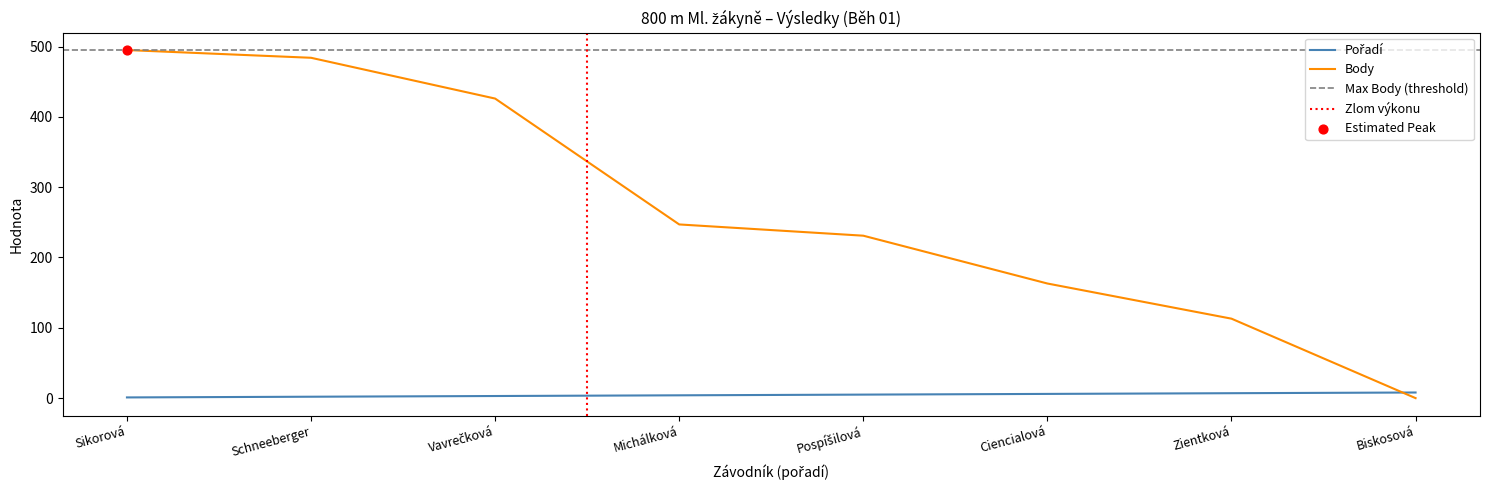

Which series has the widest spread of Y values?

Body